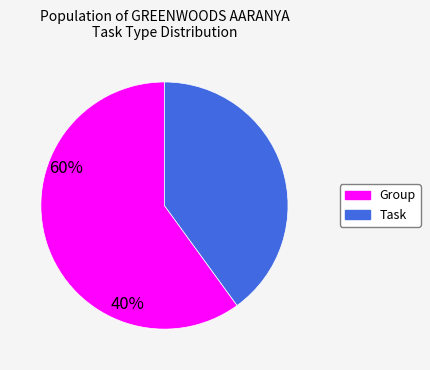

Which has a higher value, Group or Task?

Group